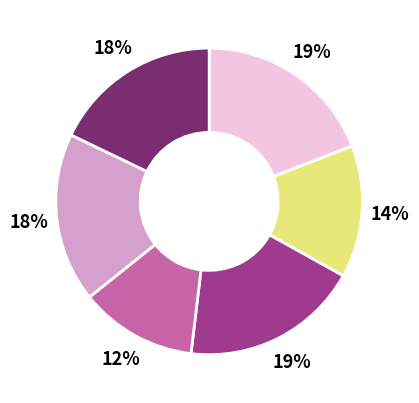

To the nearest percent, what is the average slice percentage?

17%